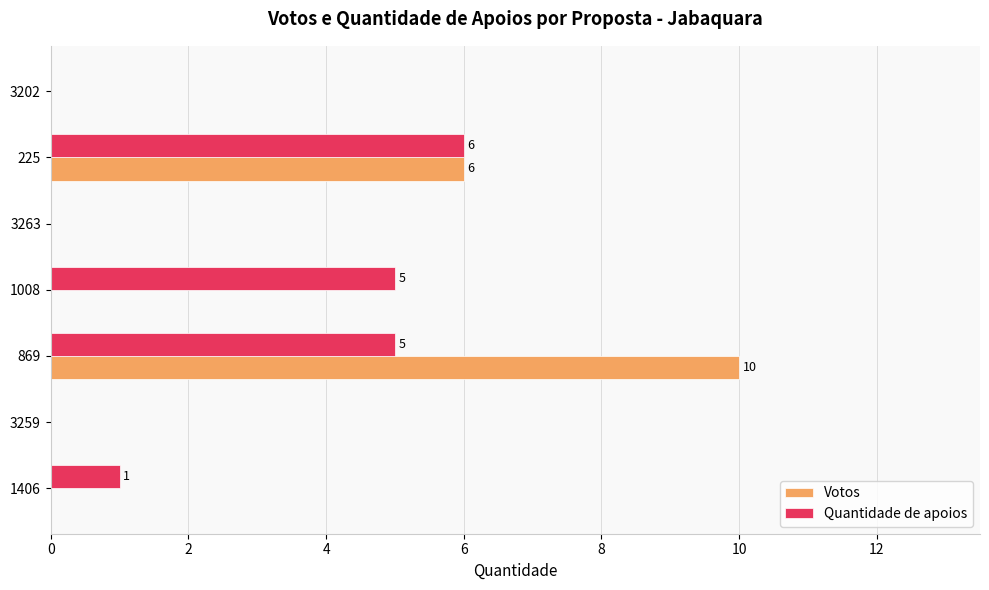

True or false: Votos has a value of 0 at 1406.

True